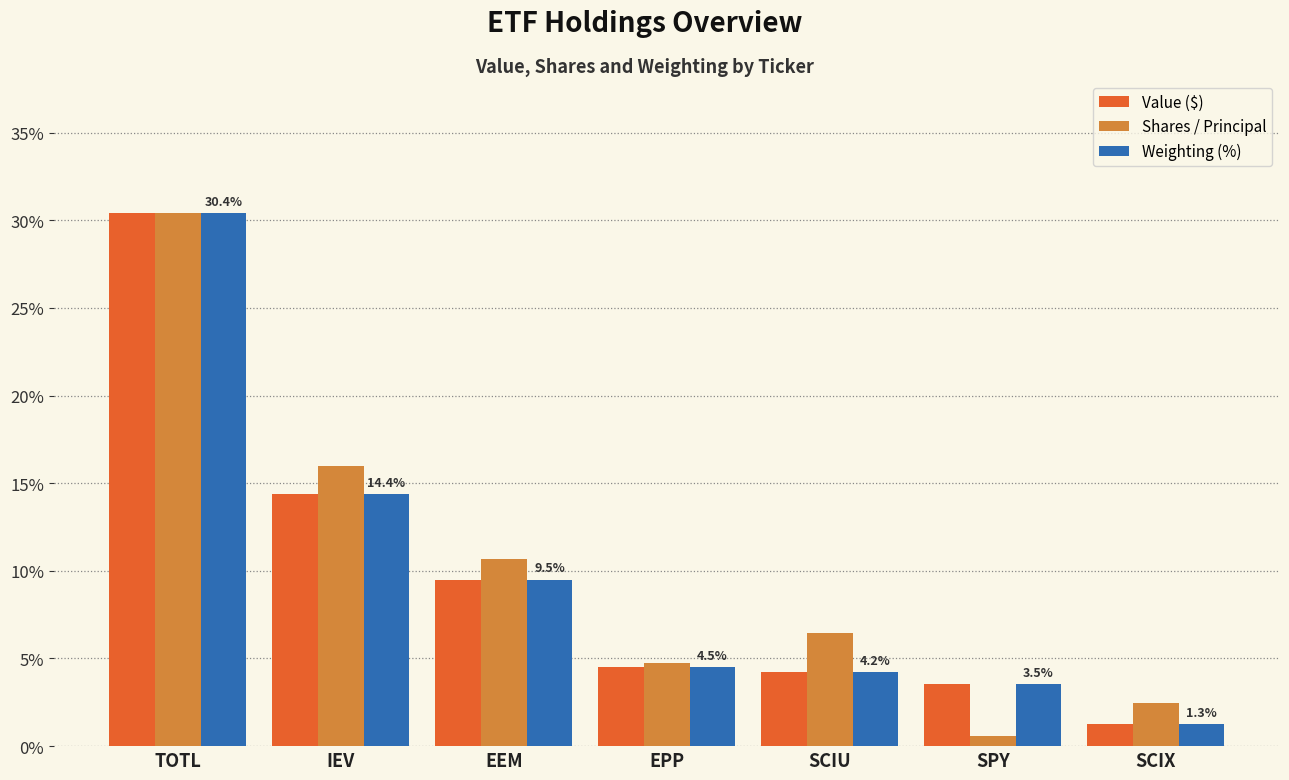

What is the maximum value for Weighting (%)?

30.4